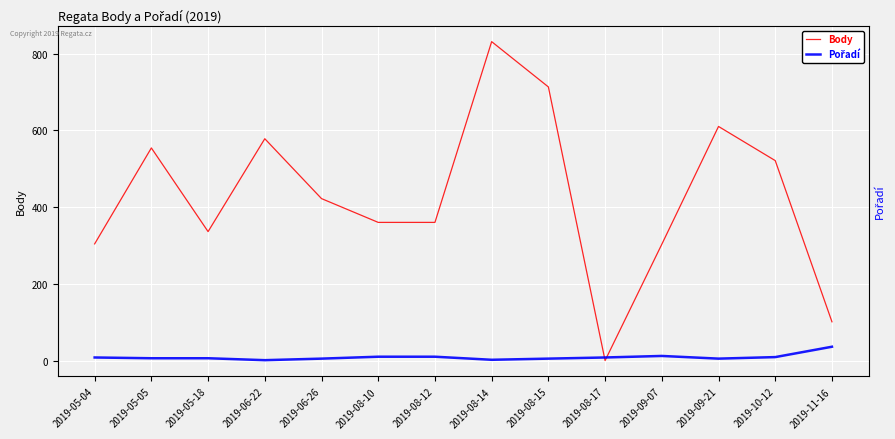

What is the value of the Body point at the 7th from the left?

360